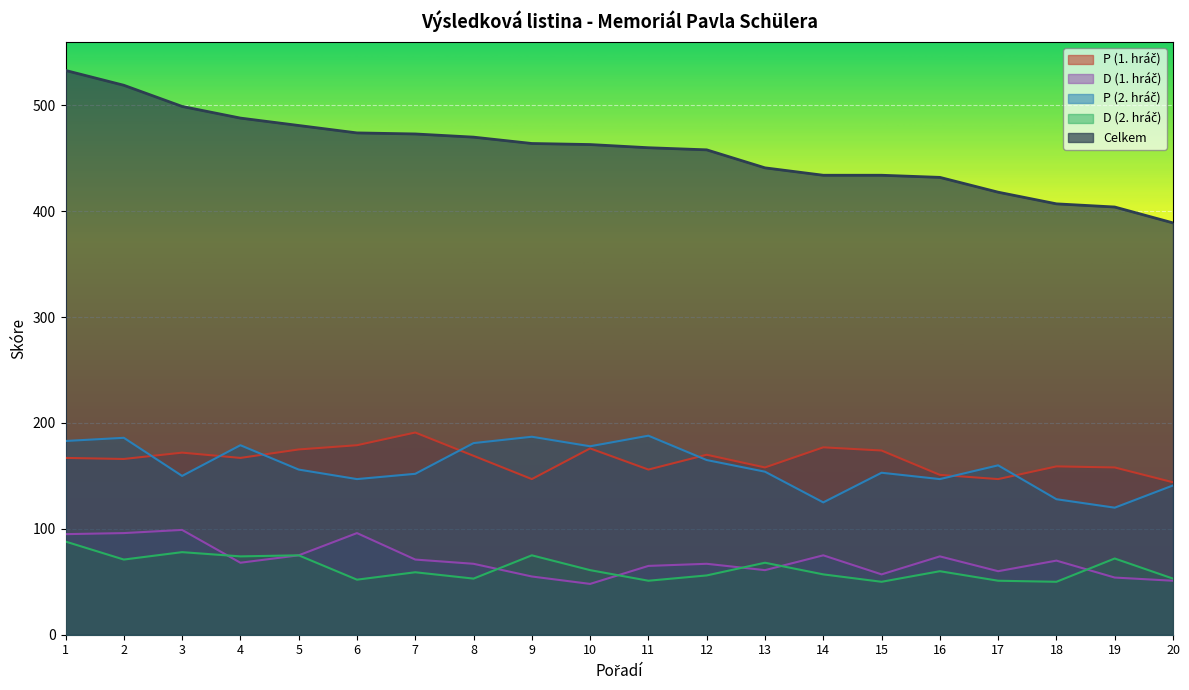

What are all the series names shown in the legend?

P (1. hráč), D (1. hráč), P (2. hráč), D (2. hráč), Celkem